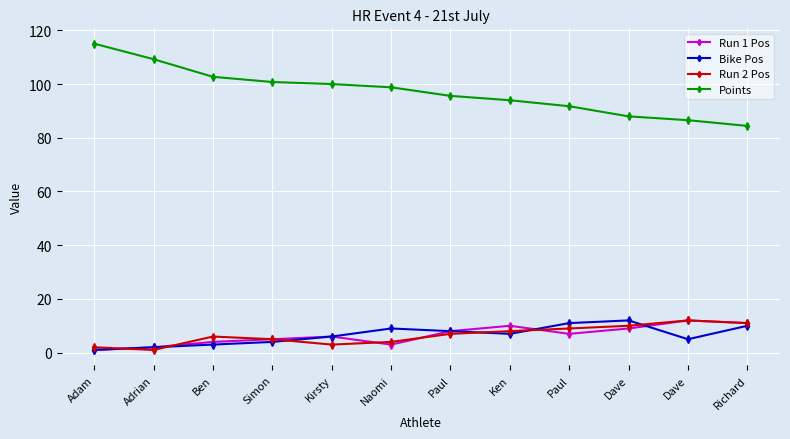

At which label does Bike Pos first exceed 7?

Naomi